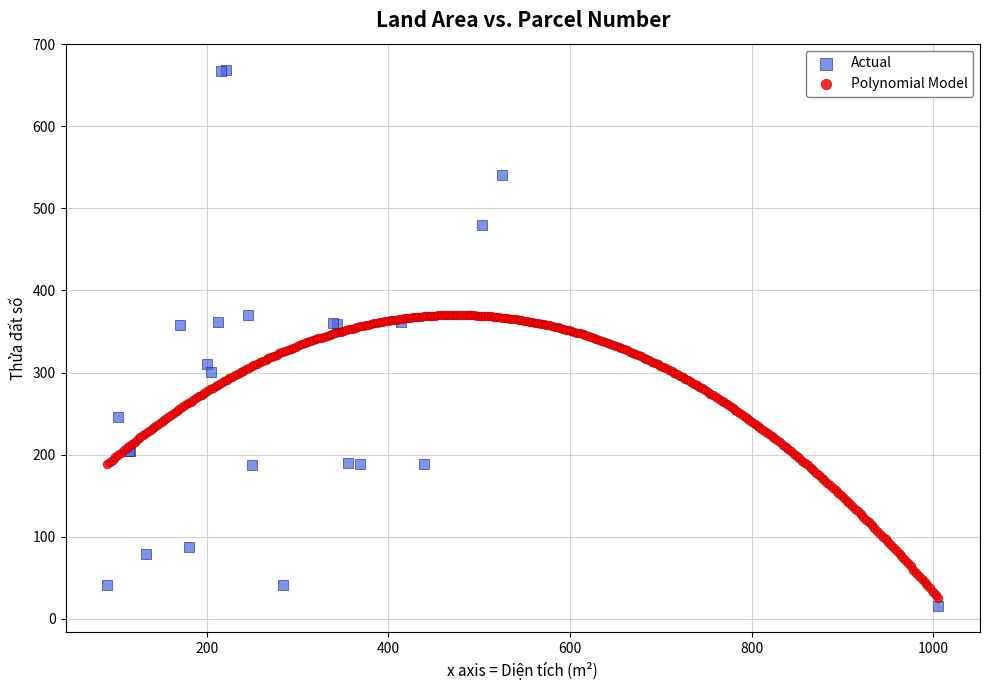

Which series contains the highest Y value?

Actual